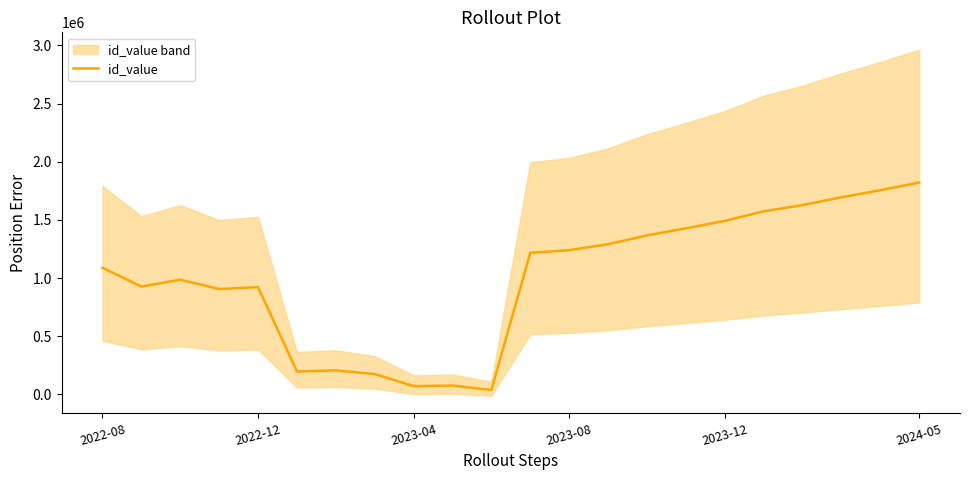

Which category has the highest value in the id_value series?

2024-05